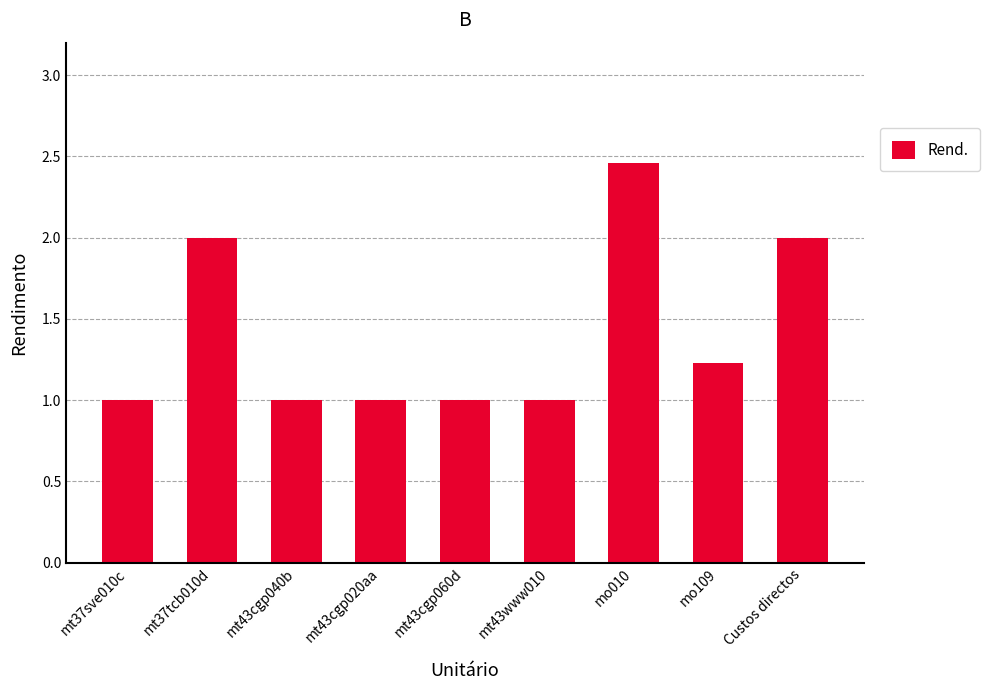

What is the label of the 7th bar from the right?

mt43cgp040b